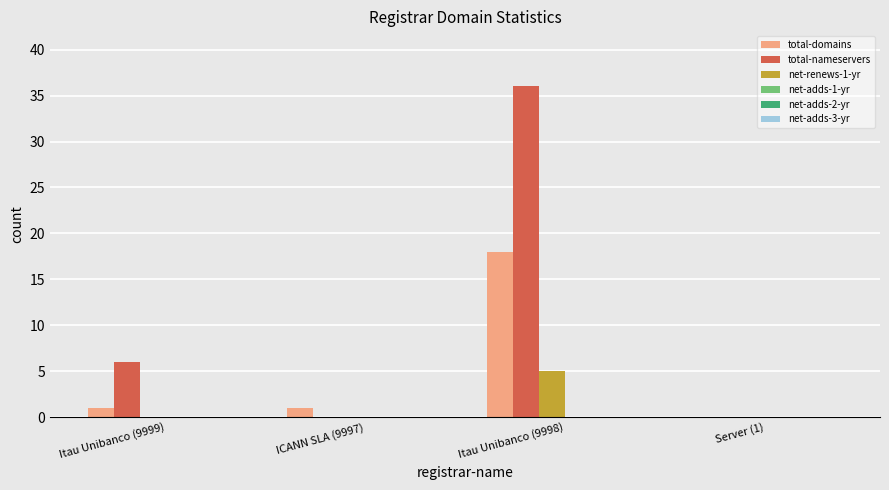

What is the average value of the total-domains series?

5